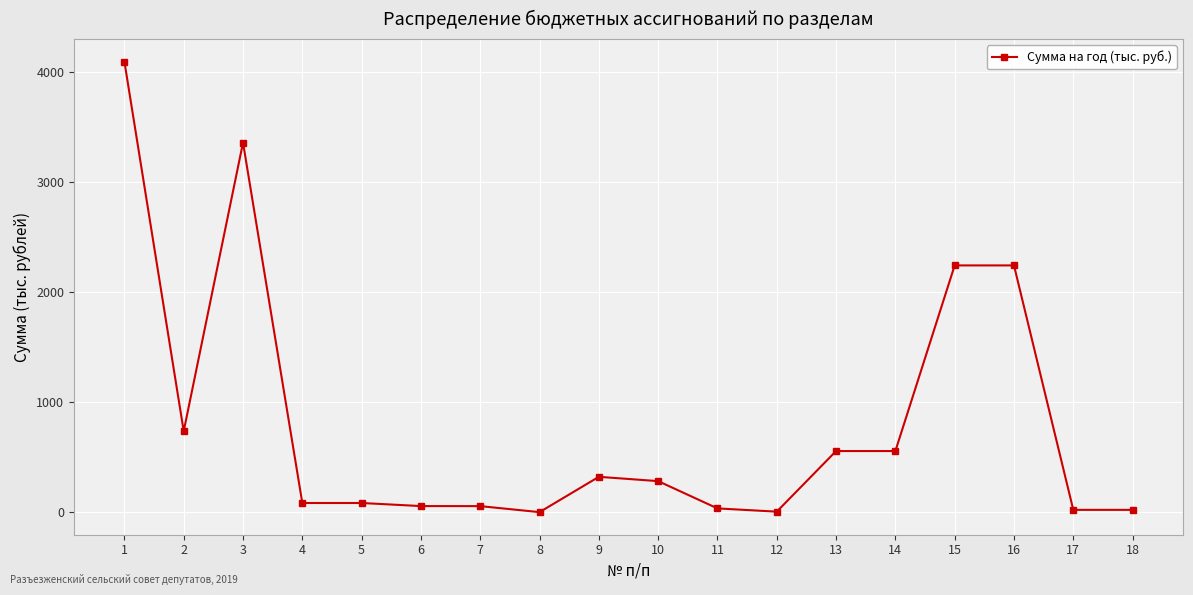

What is the ratio of the value at 1 to the value at 9?

12.7